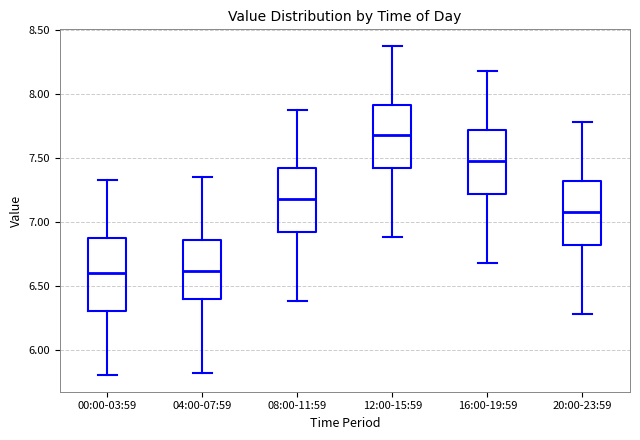

Where does the median line of the box for 00:00-03:59 sit on the y-axis? The values are not printed on the chart, so give them approximately, as read against the axis.

6.60